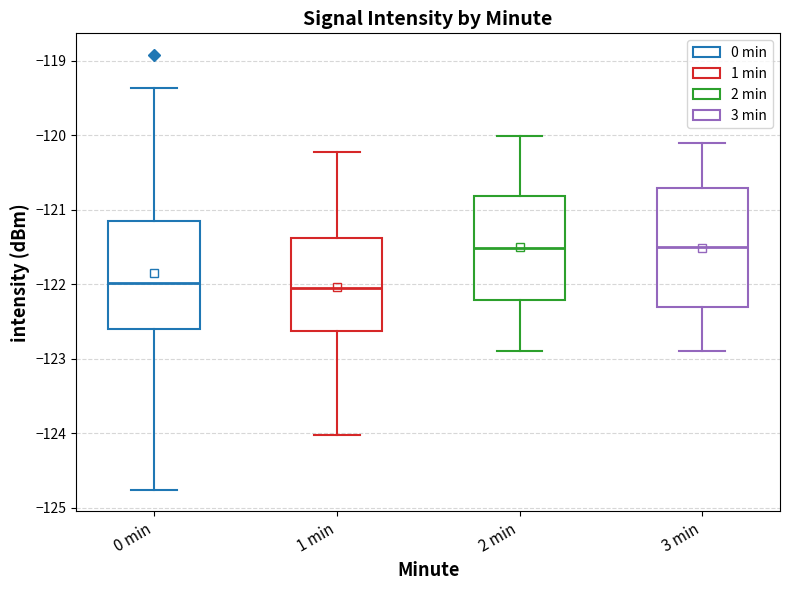

Reading left to right, read every box against the y-axis: the position of its median line, the range the box covers, and the ends of its whiskers. The values are not printed on the chart, so give them approximately, as read against the axis.

0 min: median -122.0, box -122.6 to -121.1, whiskers -124.8 to -119.4
1 min: median -122.1, box -122.6 to -121.4, whiskers -124.0 to -120.2
2 min: median -121.5, box -122.2 to -120.8, whiskers -122.9 to -120.0
3 min: median -121.5, box -122.3 to -120.7, whiskers -122.9 to -120.1